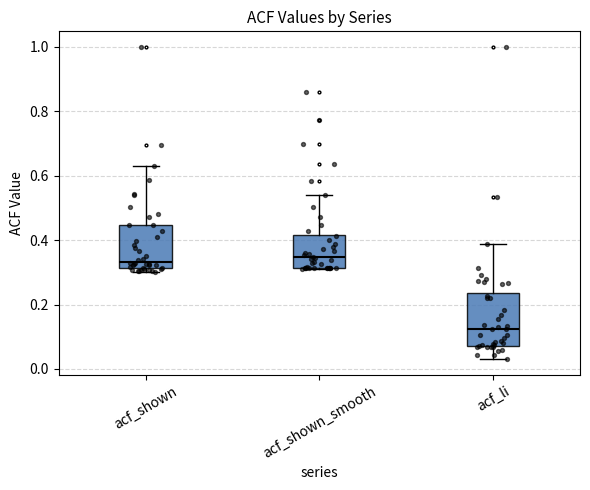

Which box is the tallest, from its lower edge to its upper edge?

acf_li